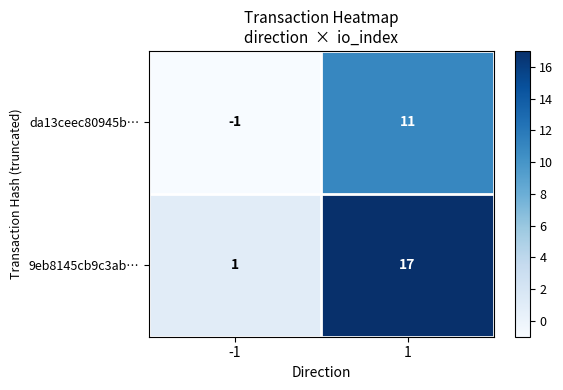

What is the difference between the 9eb8145cb9c3ab… values at 1 and -1?

16